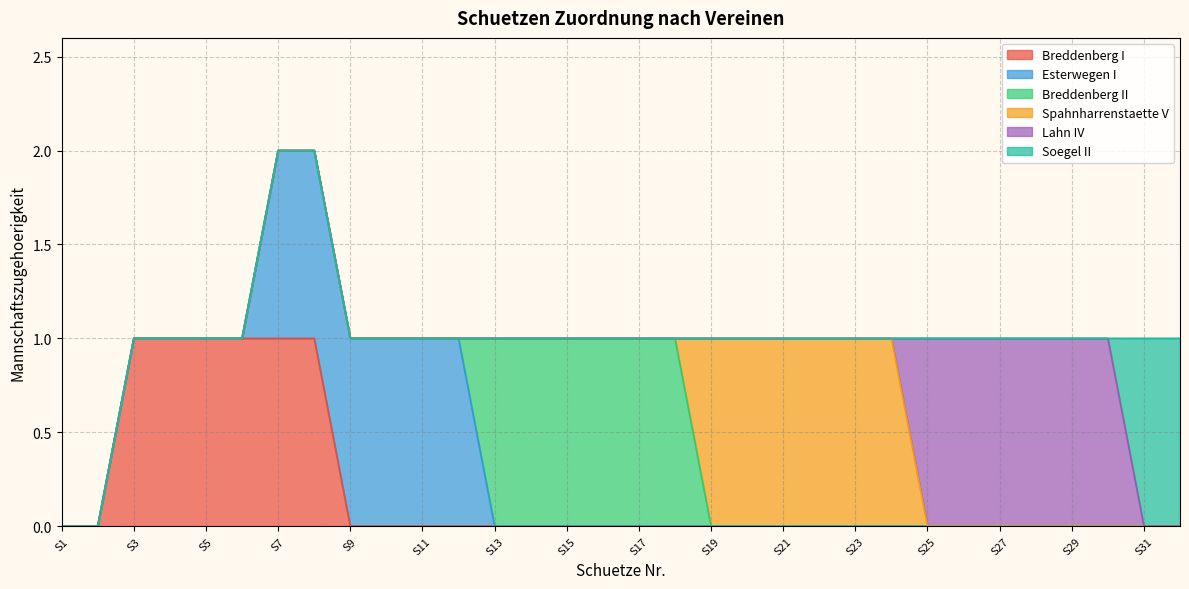

At which label is Soegel II closest to 0?

1